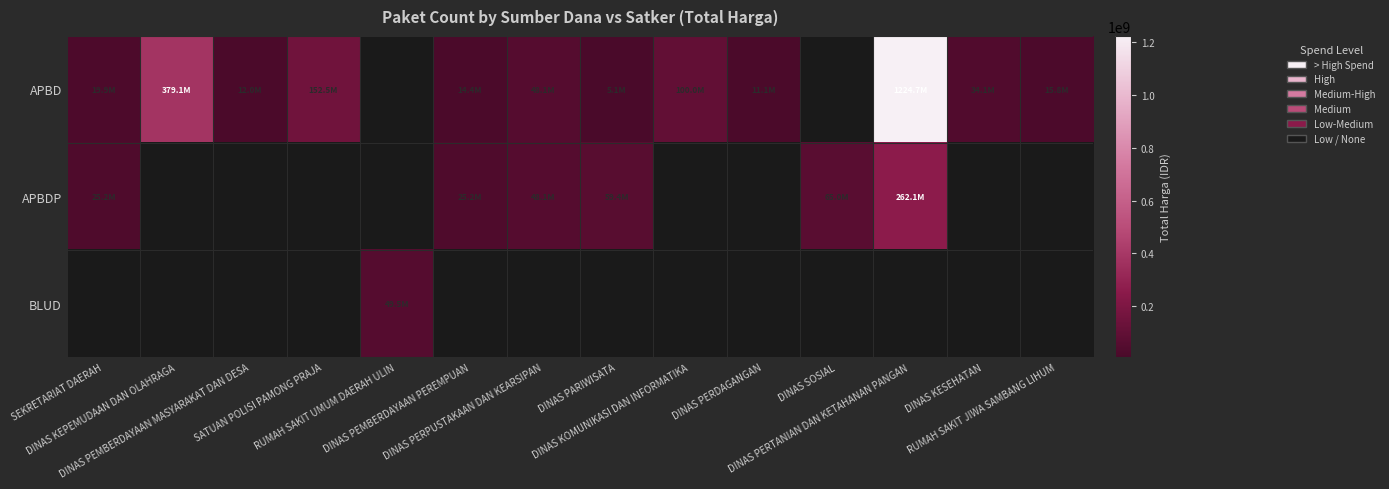

Between SEKRETARIAT DAERAH and DINAS SOSIAL, which series saw the biggest shift?

APBDP